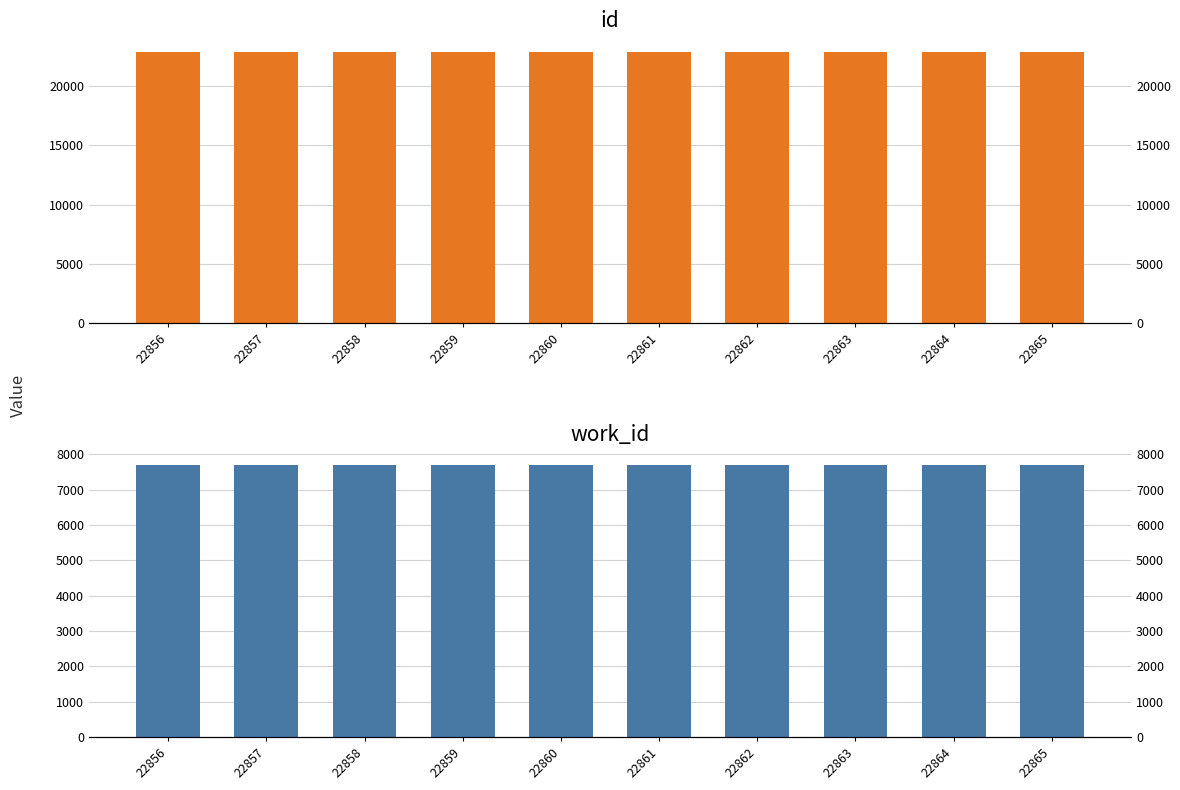

Which series changed the most between 22856 and 22862?

id